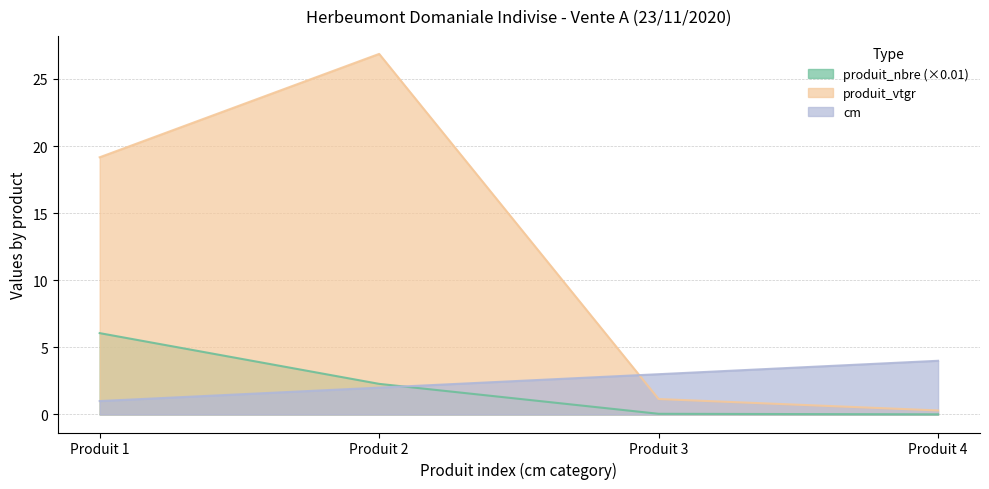

List the labels in order of cm value, smallest first.

Produit 1, Produit 2, Produit 3, Produit 4